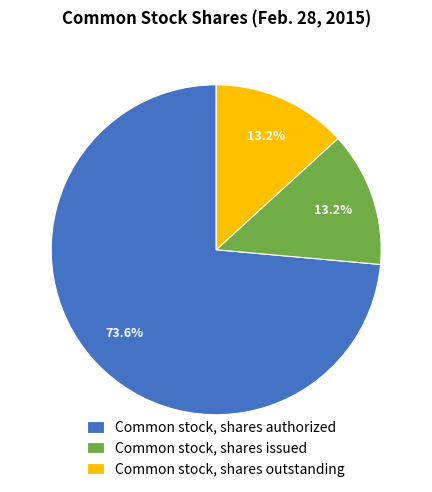

Which slice is the largest?

Common stock, shares authorized